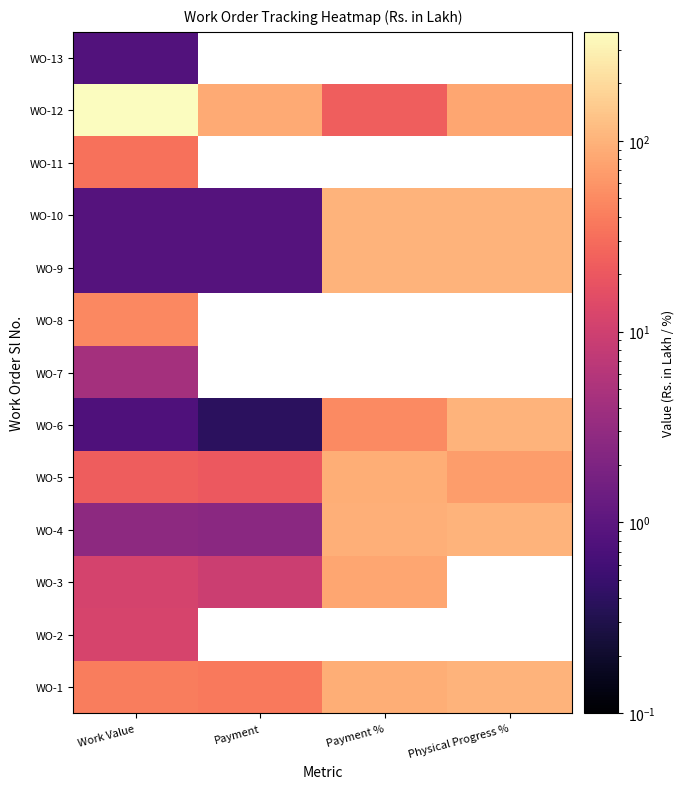

Which series has the largest range (max minus min)?

WO-12